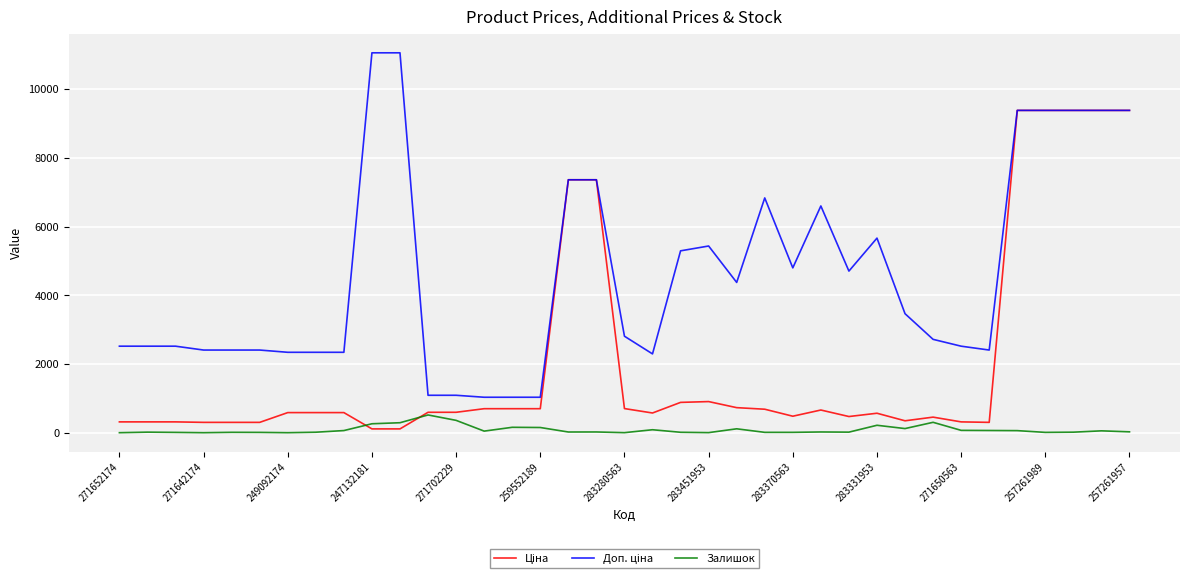

How many lines are shown in the chart?

3